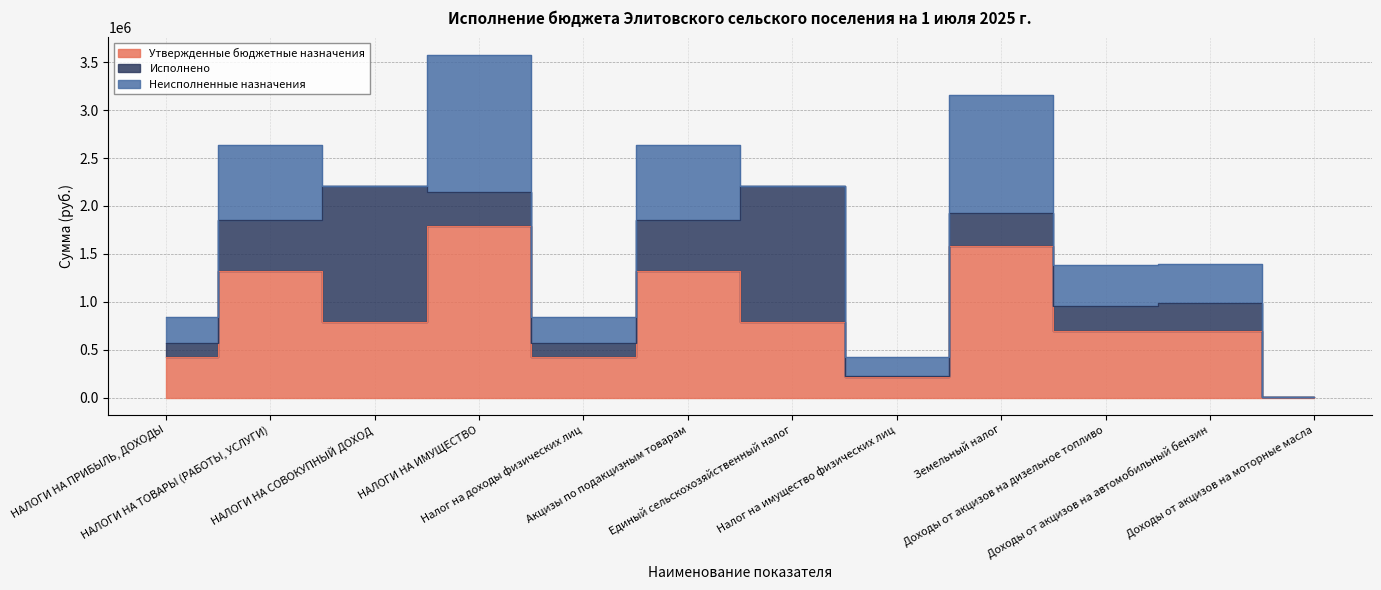

What is the value of the Утвержденные бюджетные назначения point at the 3rd from the left?

787000.0